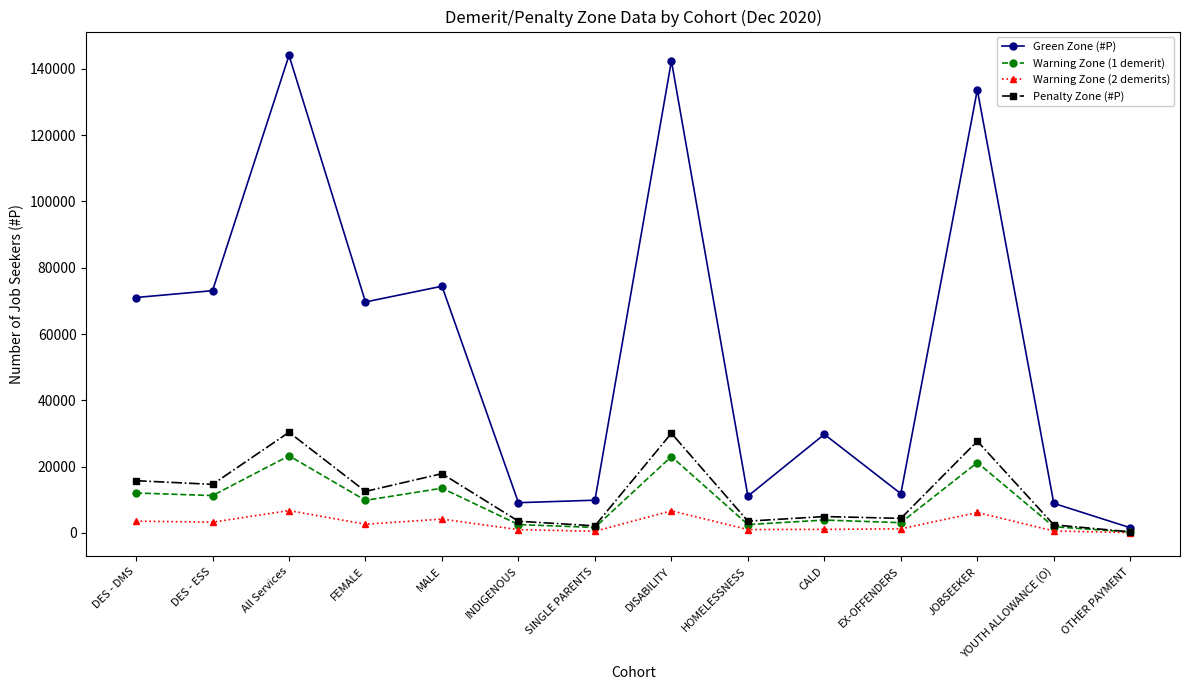

List the series in order of their peak value, highest first.

Green Zone (#P), Penalty Zone (#P), Warning Zone (1 demerit), Warning Zone (2 demerits)